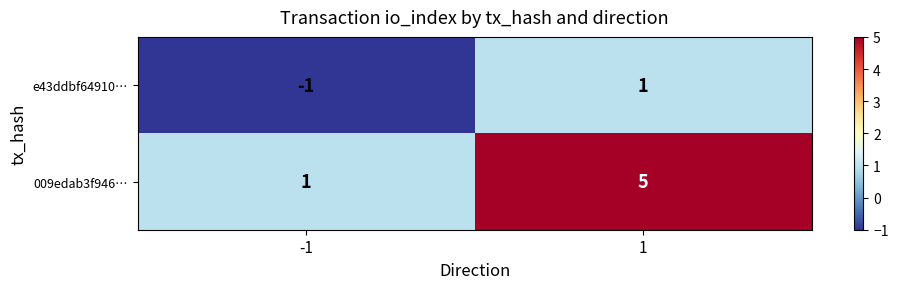

What is the sum of the 009edab3f946… values at 1 and -1?

6